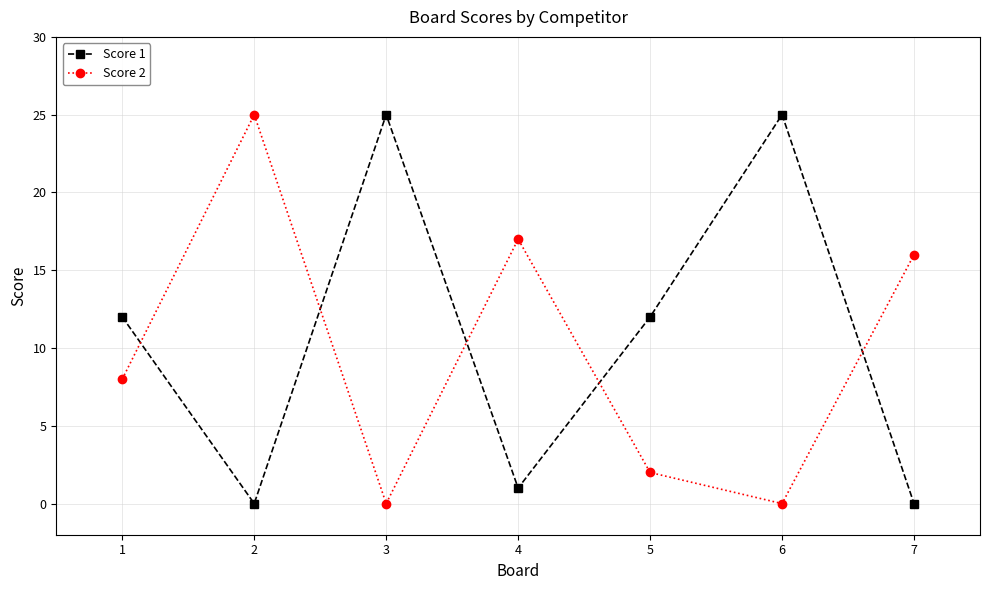

Reading left to right, transcribe all the data shown in this chart.

Score 1: 12	0	25	1	12	25	0
Score 2: 8	25	0	17	2	0	16